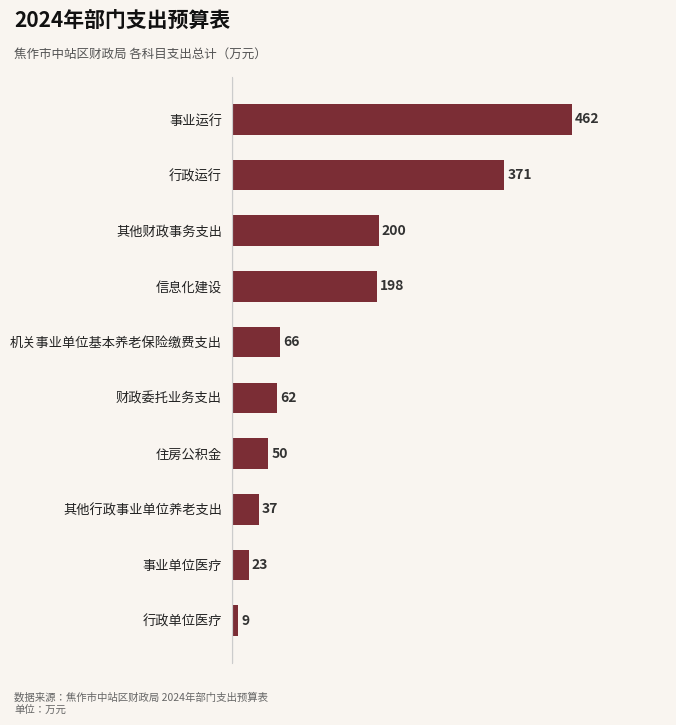

How many data points are above 66?

5